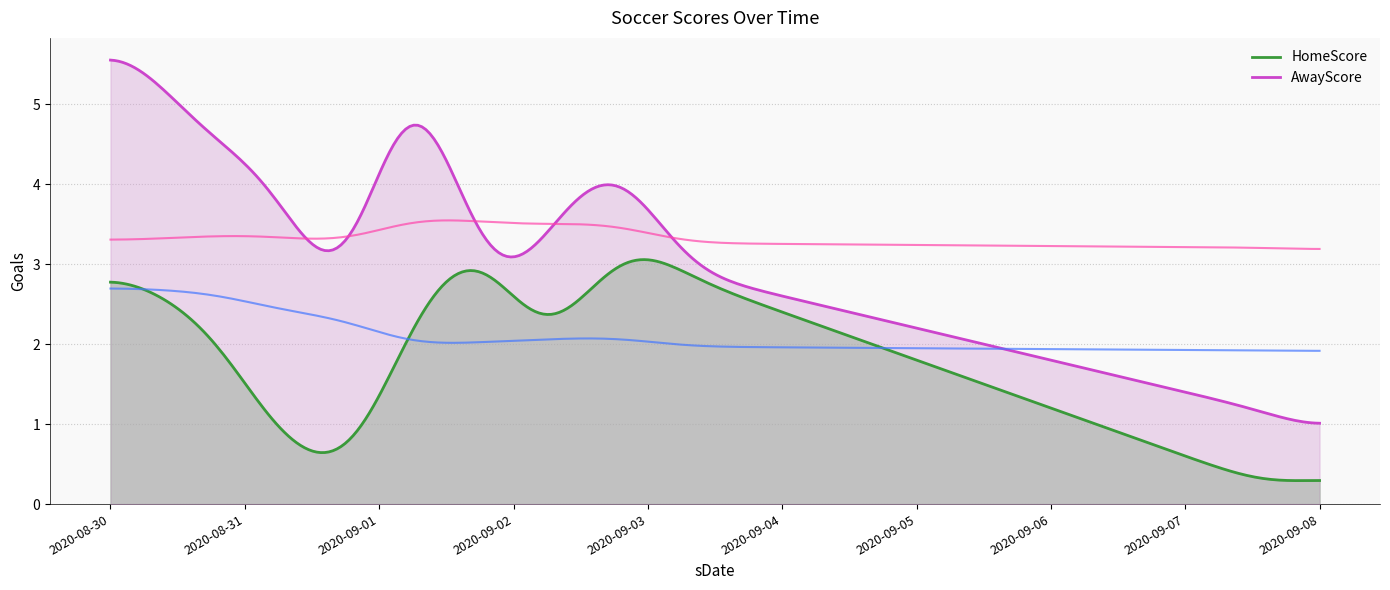

Which series has the largest total across all categories?

AwayScore